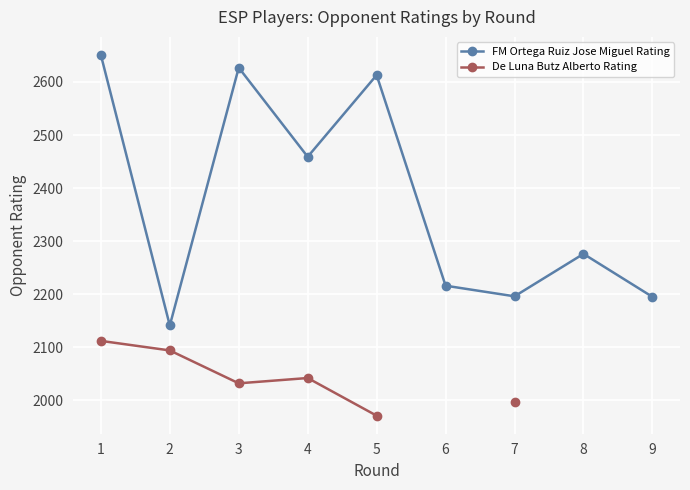

List the labels in order of FM Ortega Ruiz Jose Miguel Rating value, smallest first.

2, 9, 7, 6, 8, 4, 5, 3, 1